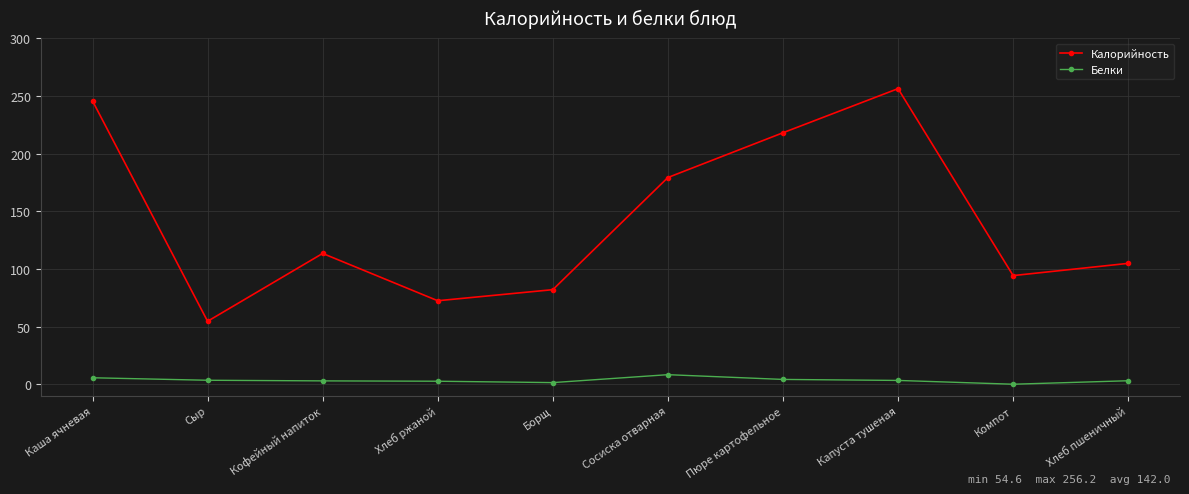

True or false: Белки has a value of 3.1 at Хлеб пшеничный.

True